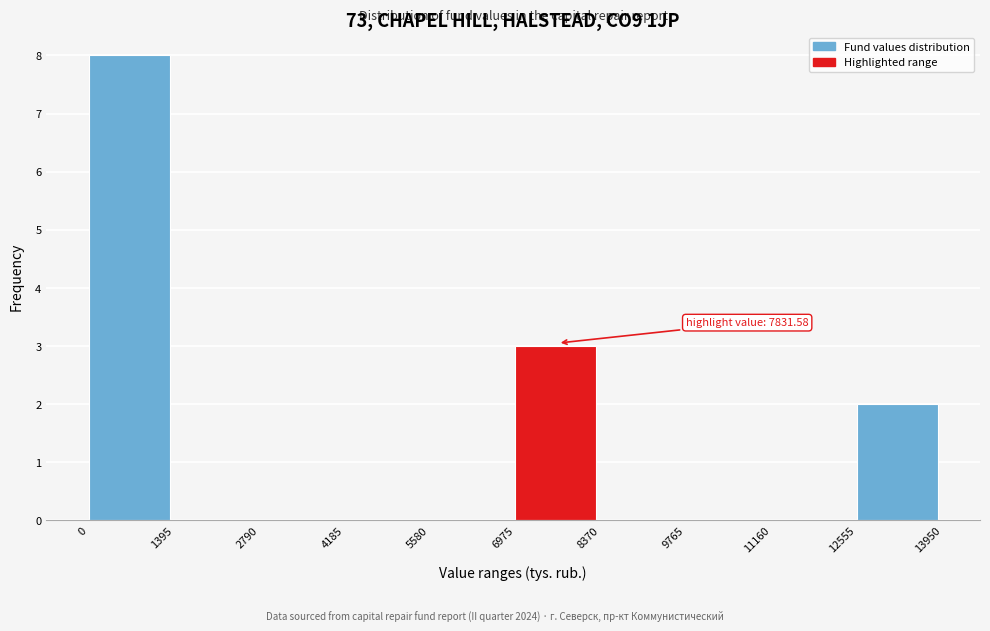

Which range on the x-axis has the tallest bar?

0 to 1395